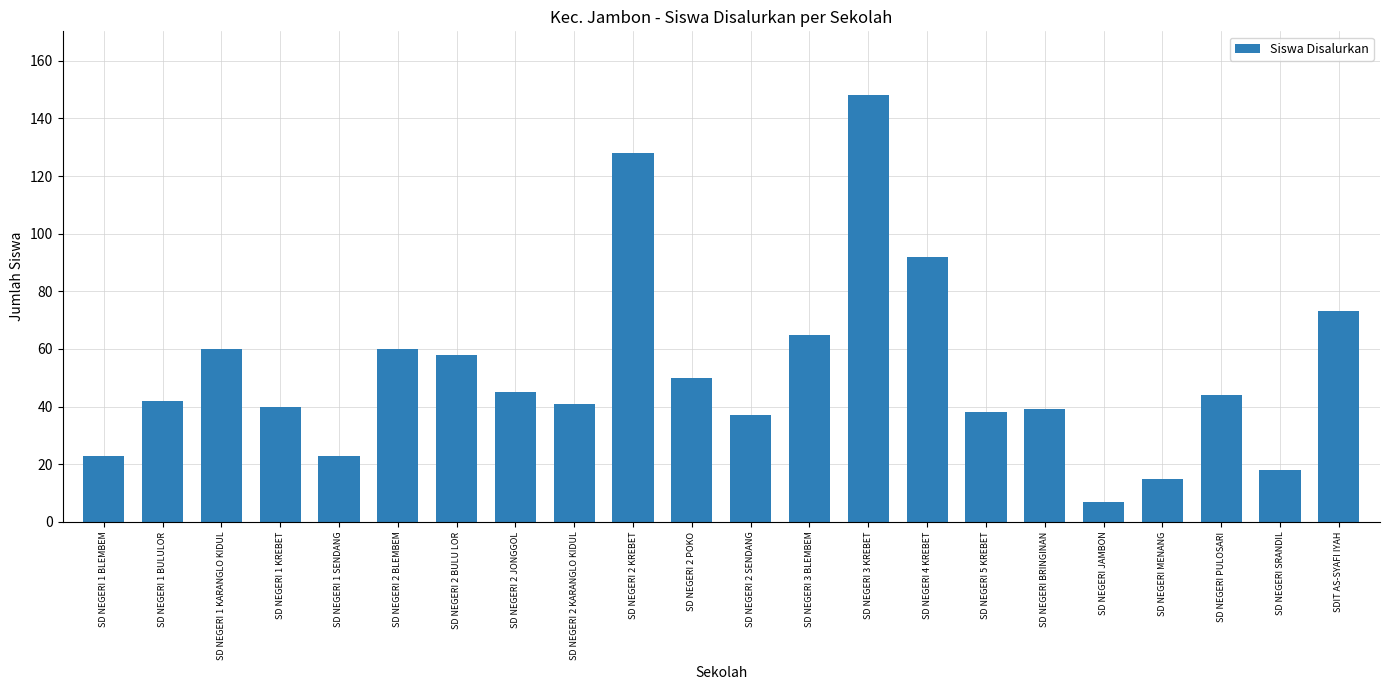

What is the label of the 2nd bar from the right?

SD NEGERI SRANDIL